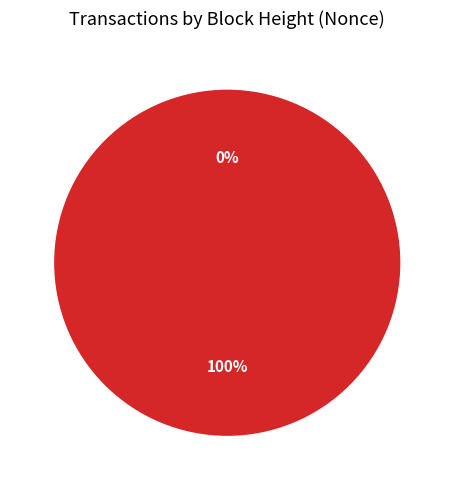

What is the largest slice in the pie chart?

200154